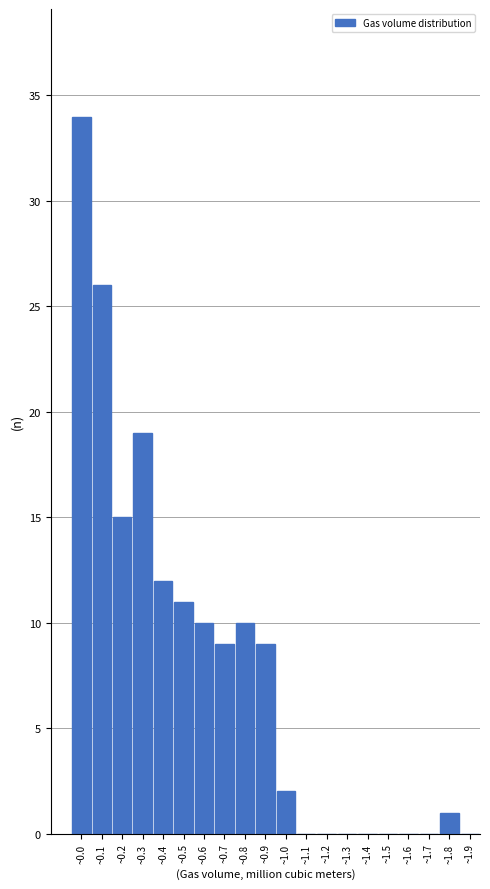

Reading right to left, extract all data points from this chart.

~1.9=0	~1.8=1	~1.7=0	~1.6=0	~1.5=0	~1.4=0	~1.3=0	~1.2=0	~1.1=0	~1.0=2	~0.9=9	~0.8=10	~0.7=9	~0.6=10	~0.5=11	~0.4=12	~0.3=19	~0.2=15	~0.1=26	~0.0=34